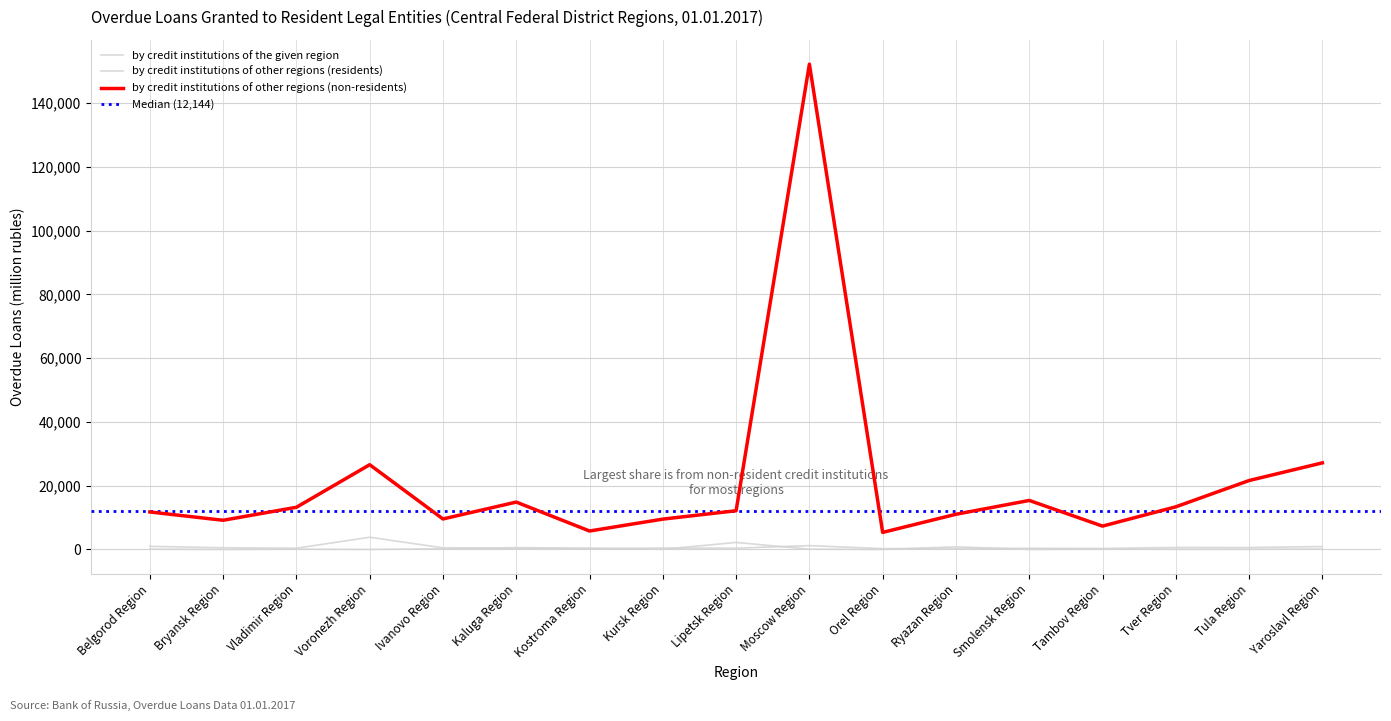

How many interior local valleys does the by credit institutions of other regions (residents) series have?

6